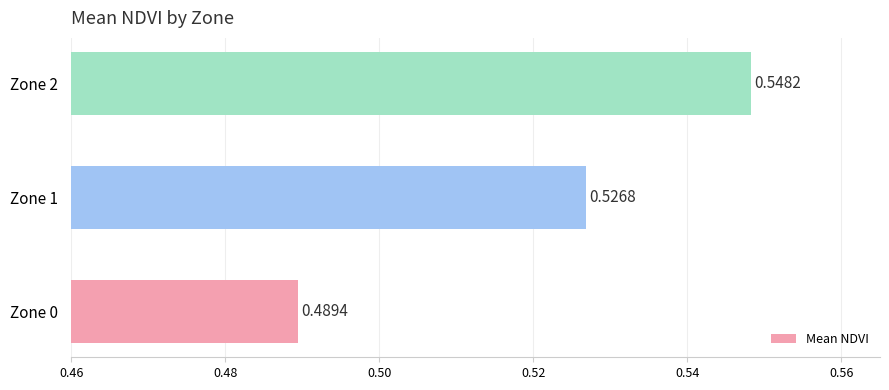

What is the sum of all values?

1.6